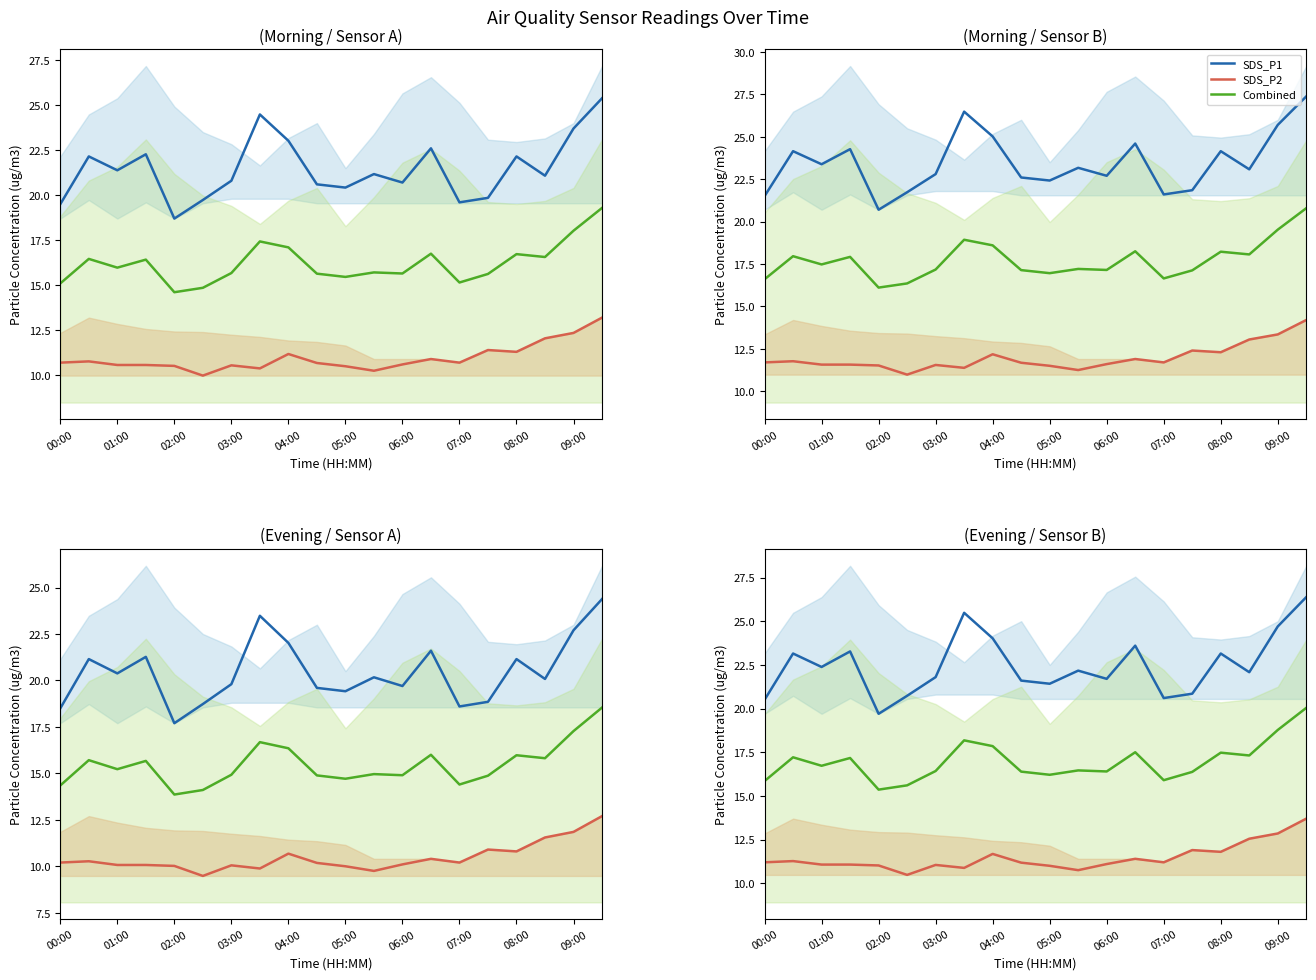

Count the number of data series in this chart.

3